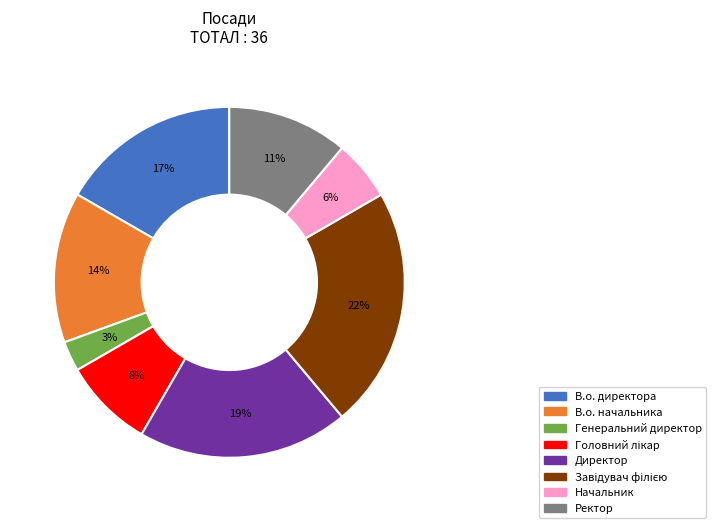

What is the smallest slice in the pie chart?

Генеральний директор